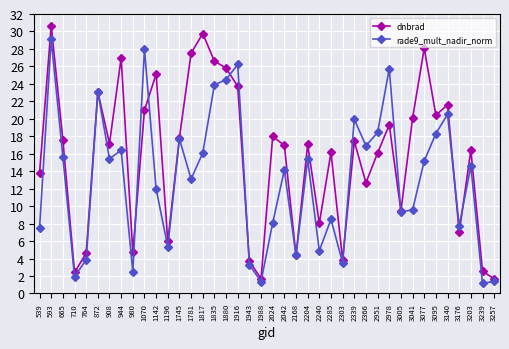

What is the difference between the dnbrad values at 944 and 1745?

9.1